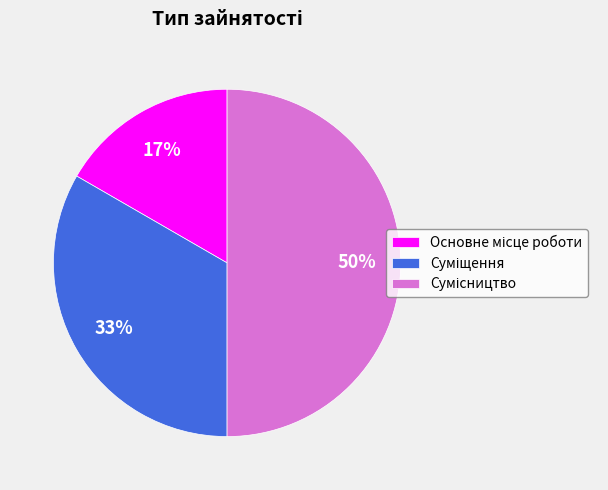

To the nearest percent, what is the difference between the largest and smallest slice percentages?

33%